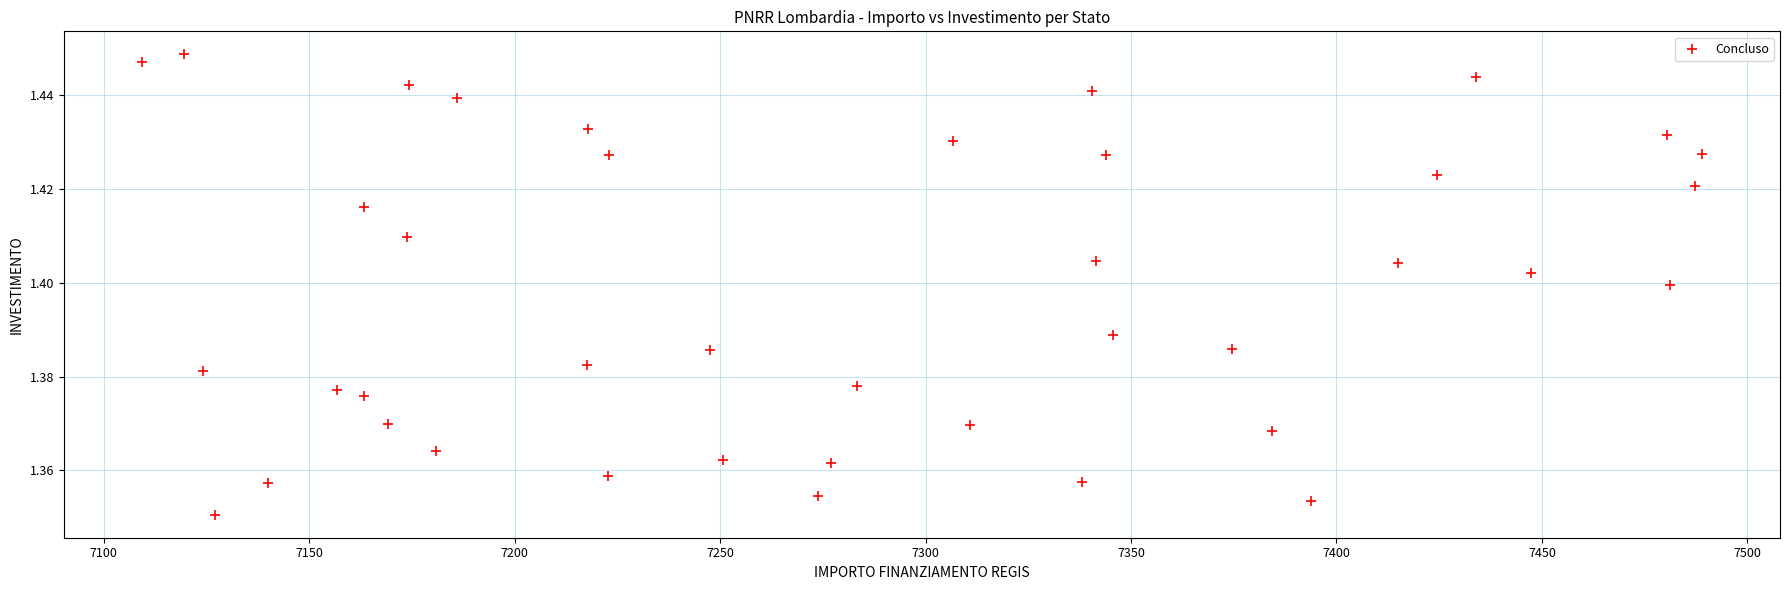

What is the range of X values (max minus min)?

379.7